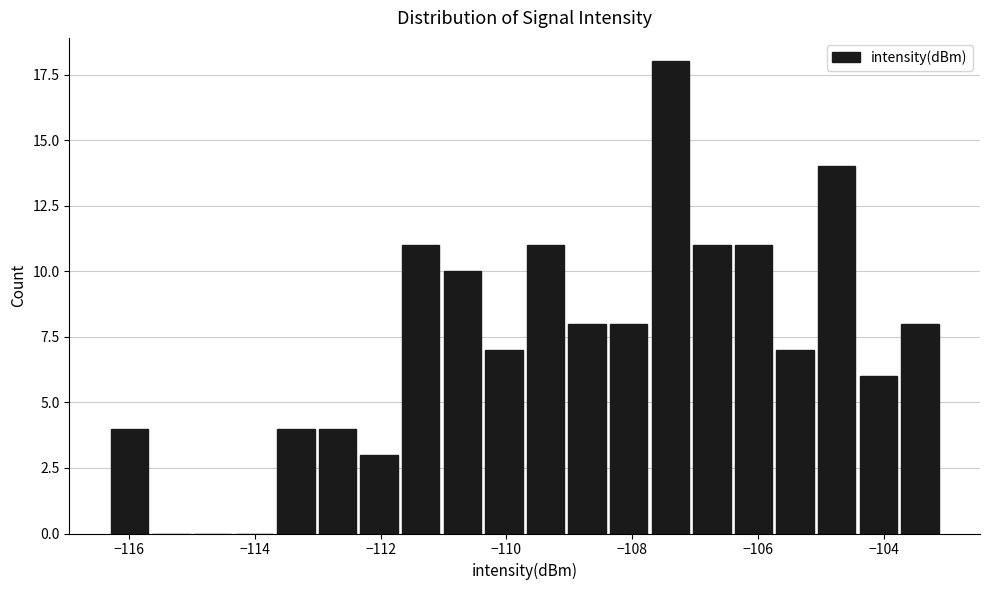

Read against the x-axis, roughly where is the centre of the tallest bar?

-107.4